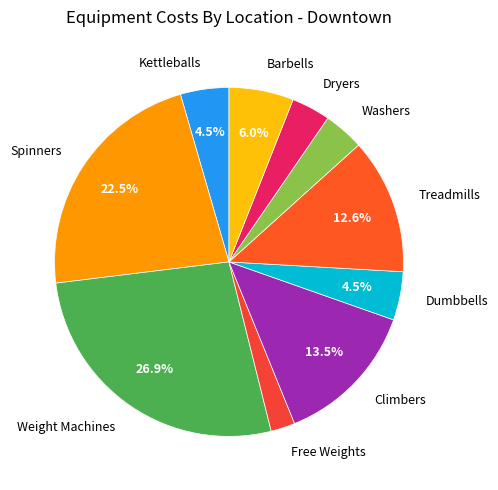

What is the smallest slice in the pie chart?

Free Weights